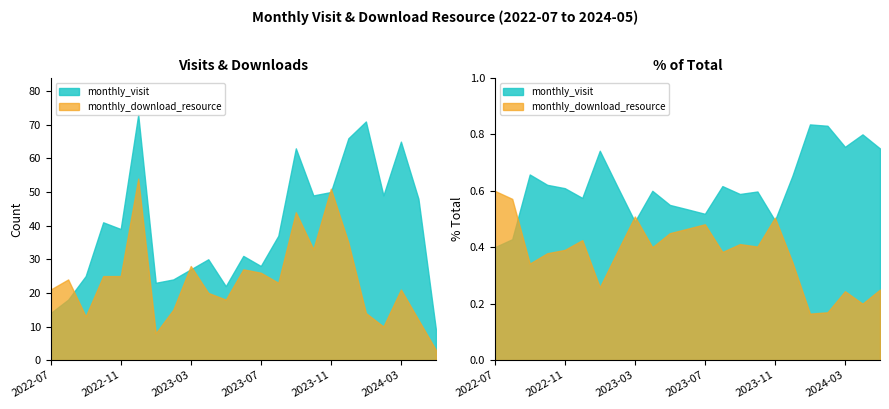

What is the difference between the monthly_visit values at 2023-09 and 2024-03?

2